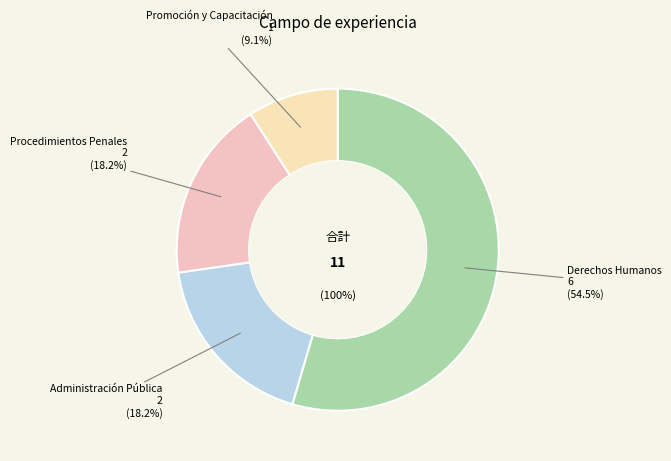

Do Derechos Humanos and Procedimientos Penales together represent more than half of the pie?

Yes